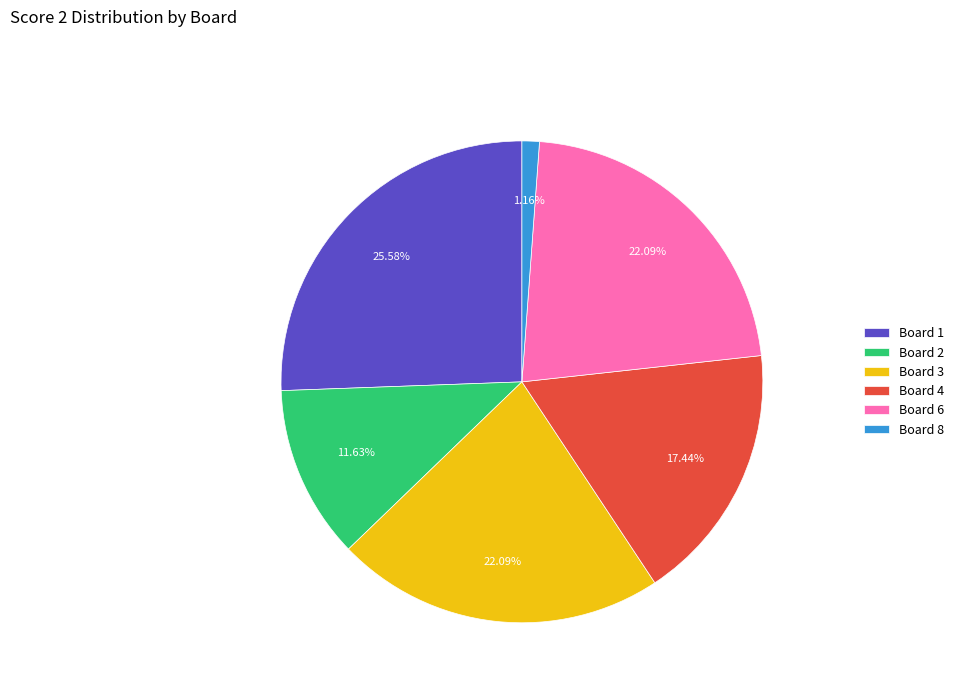

True or false: Board 6 accounts for 29% of the total.

False